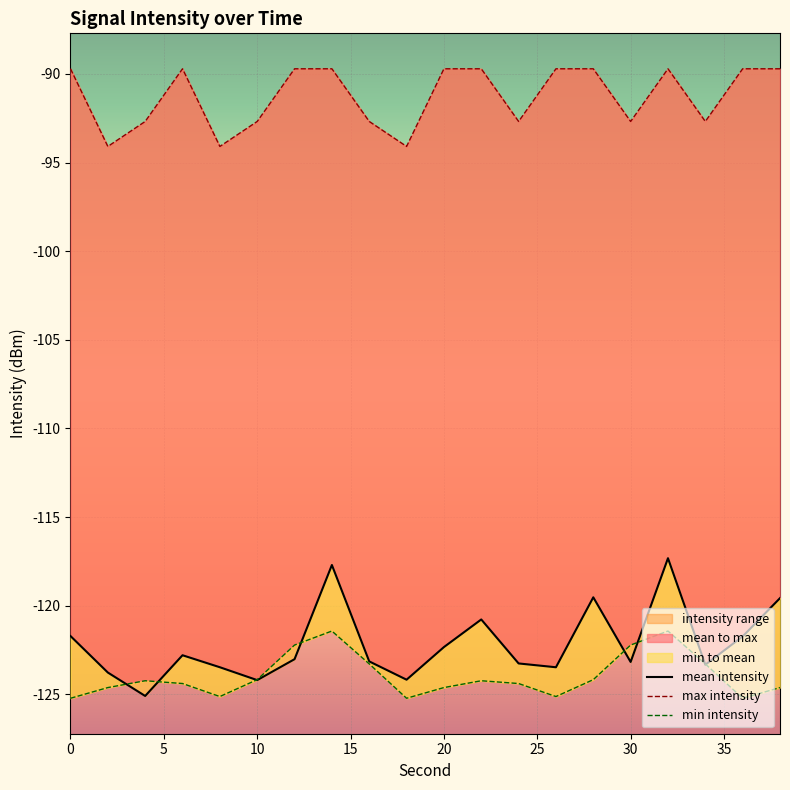

True or false: min_intensity and max_intensity cross at least once.

False